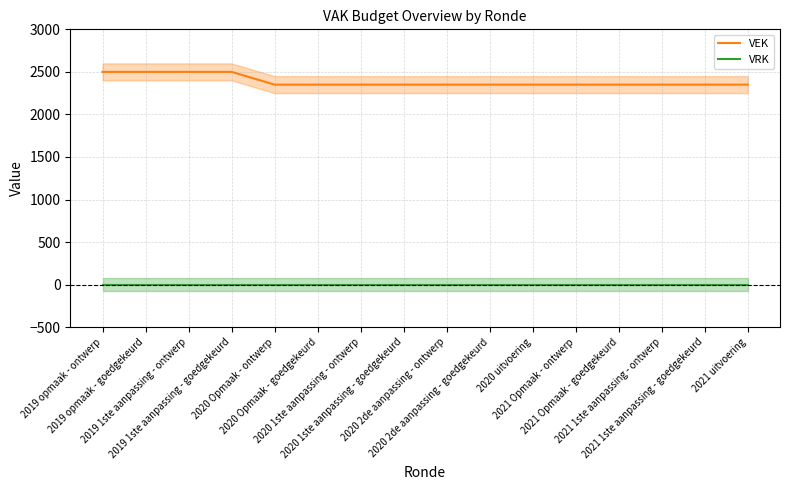

What is the average value of the VEK series?

2388